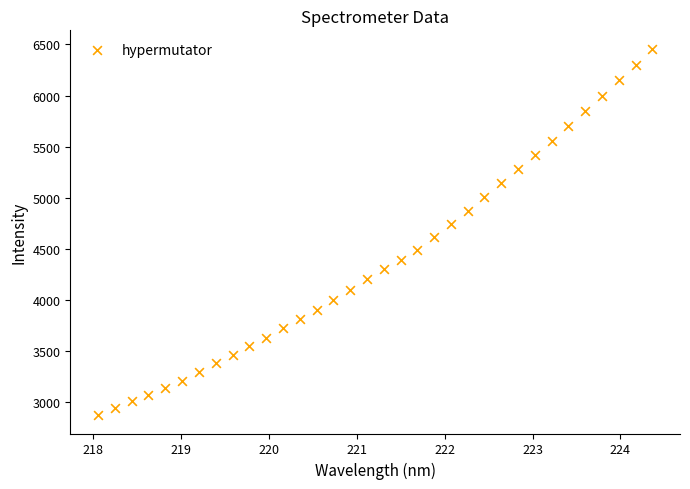

What is the range of Y values (max minus min)?

3584.7